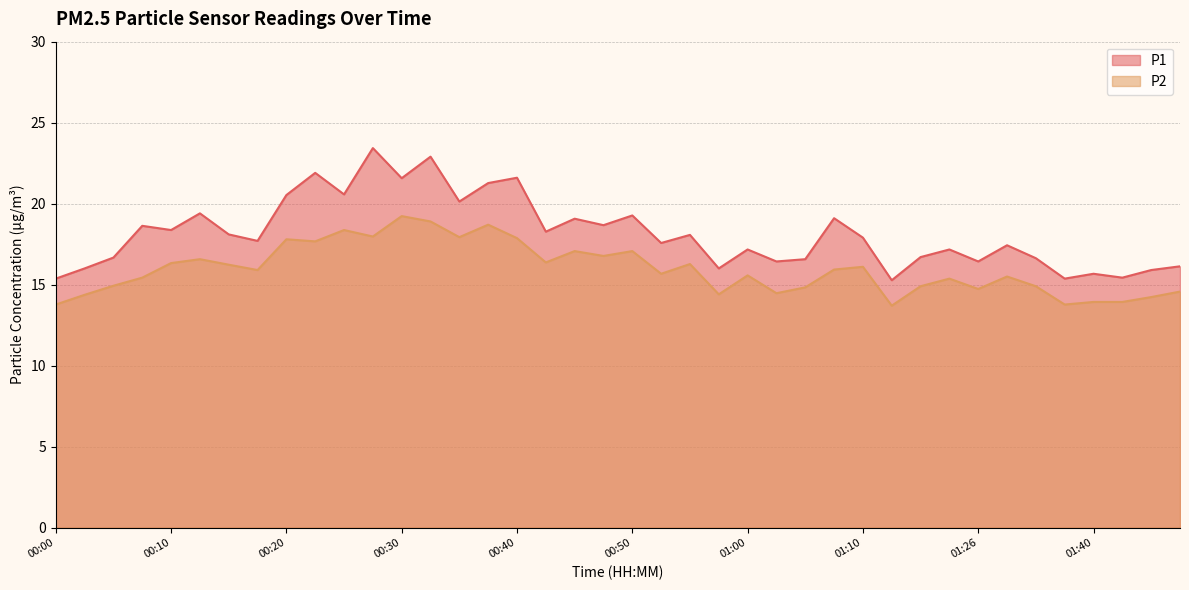

What are all the series names shown in the legend?

P1, P2